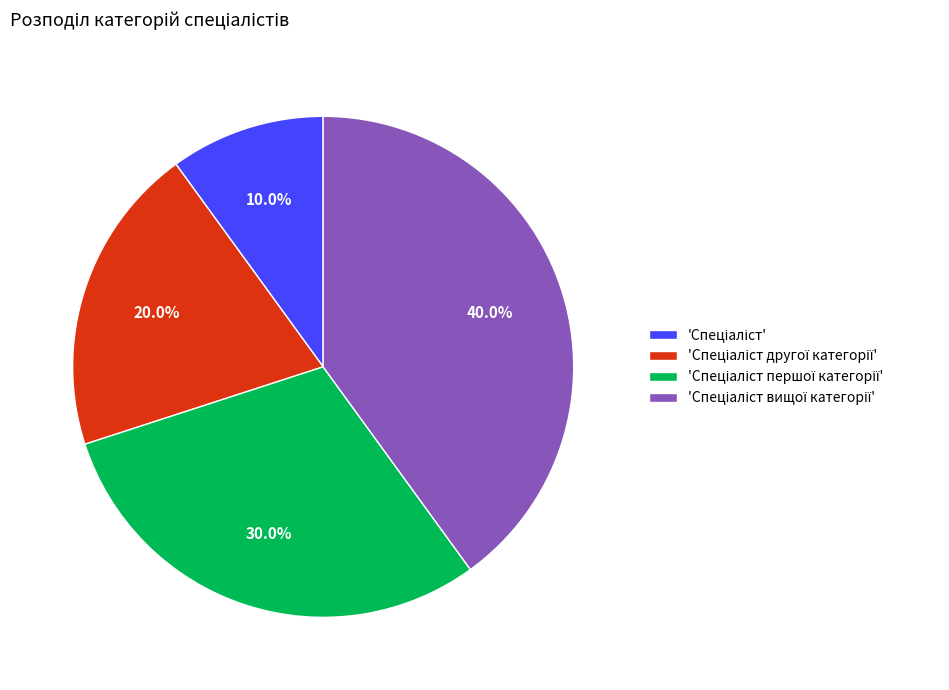

Is there any slice that represents more than half of the pie?

No